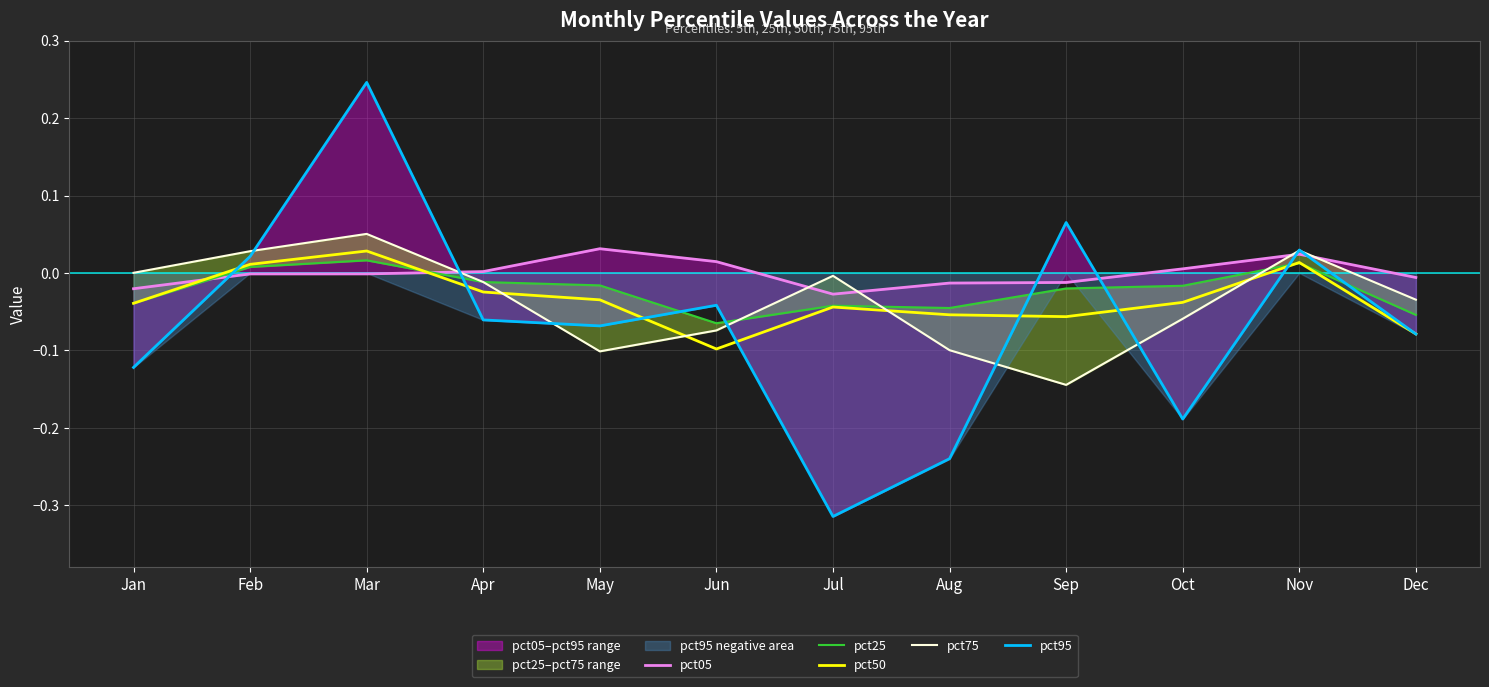

Between which two adjacent categories do pct75 and pct95 first intersect?

Feb and Mar